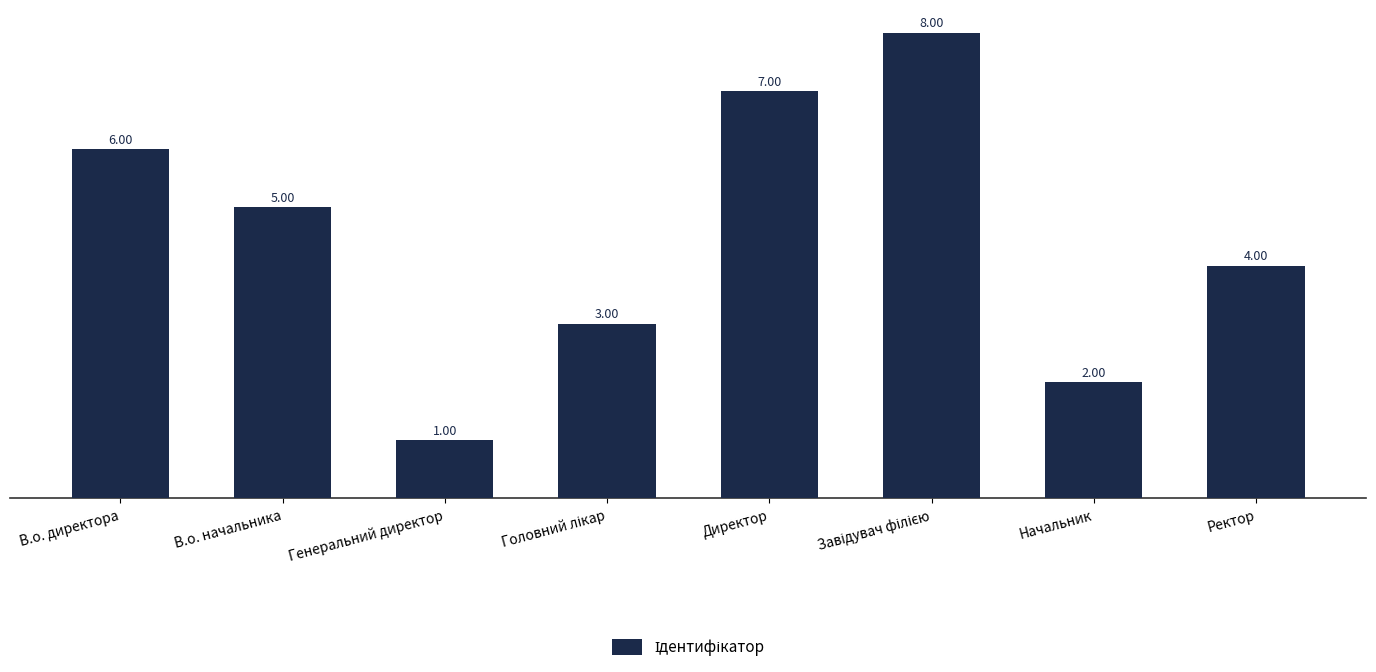

Count the values in the range 3 to 7.

5